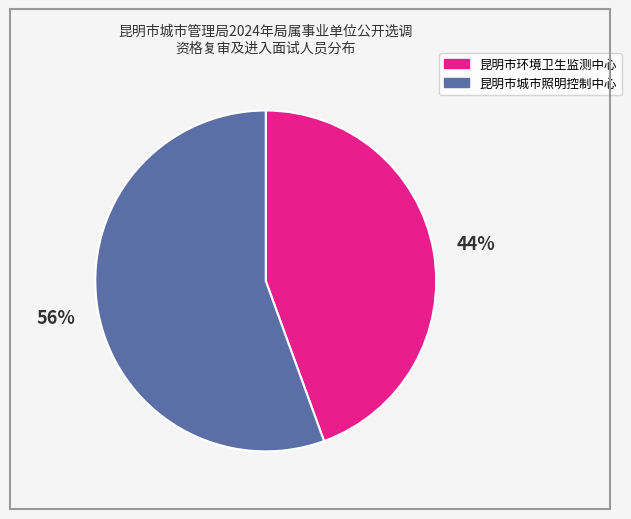

To the nearest percent, what percentage of the pie is 昆明市环境卫生监测中心?

44%